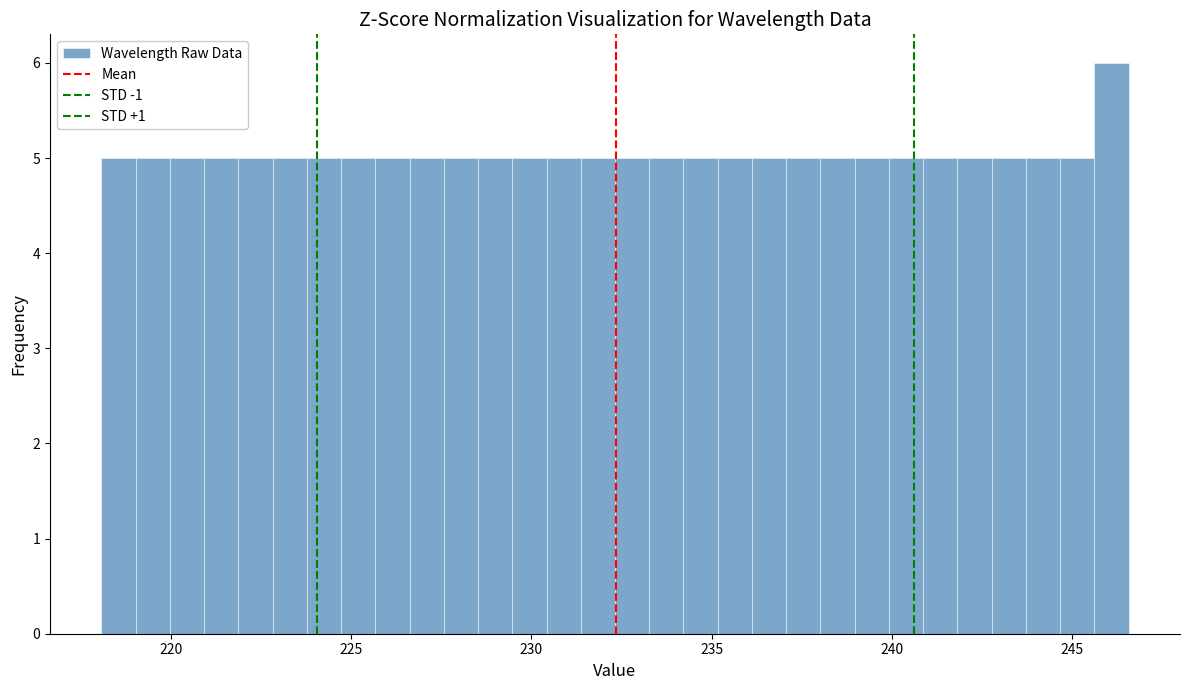

Read against the x-axis, roughly where is the centre of the tallest bar?

246.0